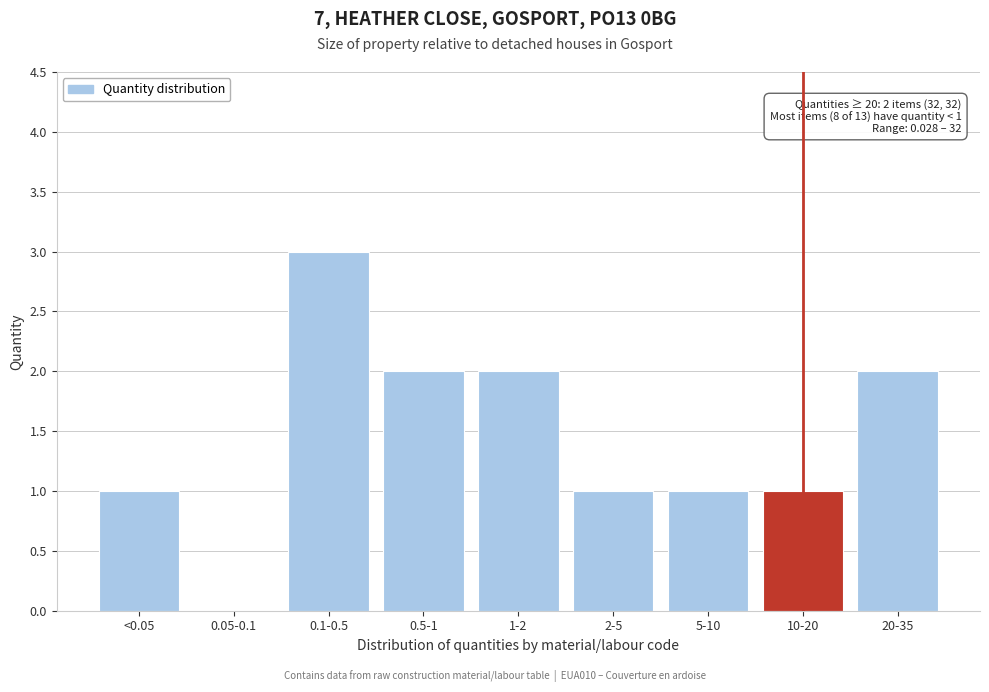

Reading left to right, list all the values displayed in this chart.

<0.05=1	0.05-0.1=0	0.1-0.5=3	0.5-1=2	1-2=2	2-5=1	5-10=1	10-20=1	20-35=2